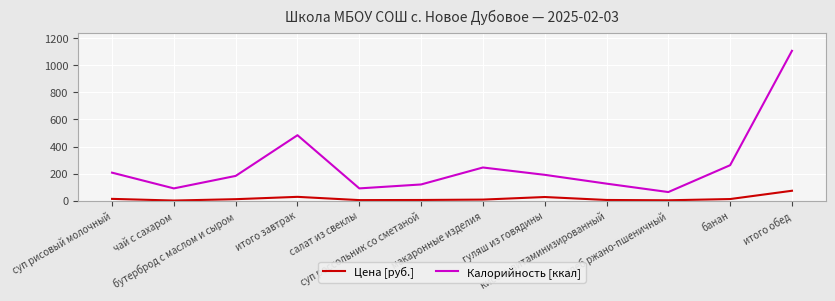

True or false: Калорийность [ккал] and Цена [руб.] intersect in this chart.

False